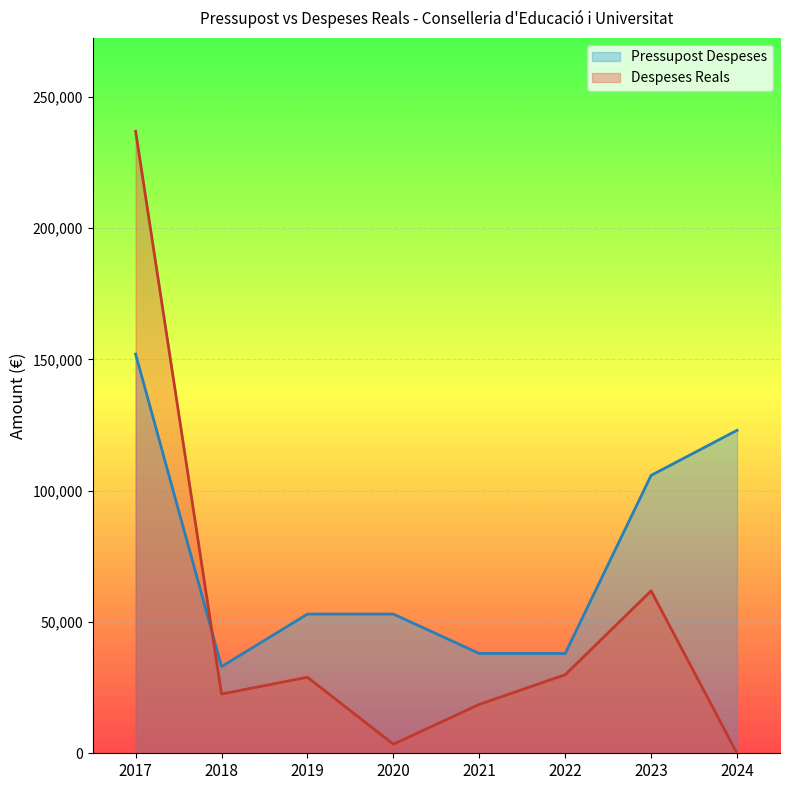

What is the sum of the Pressupost Despeses values at 2022 and 2021?

76000.0